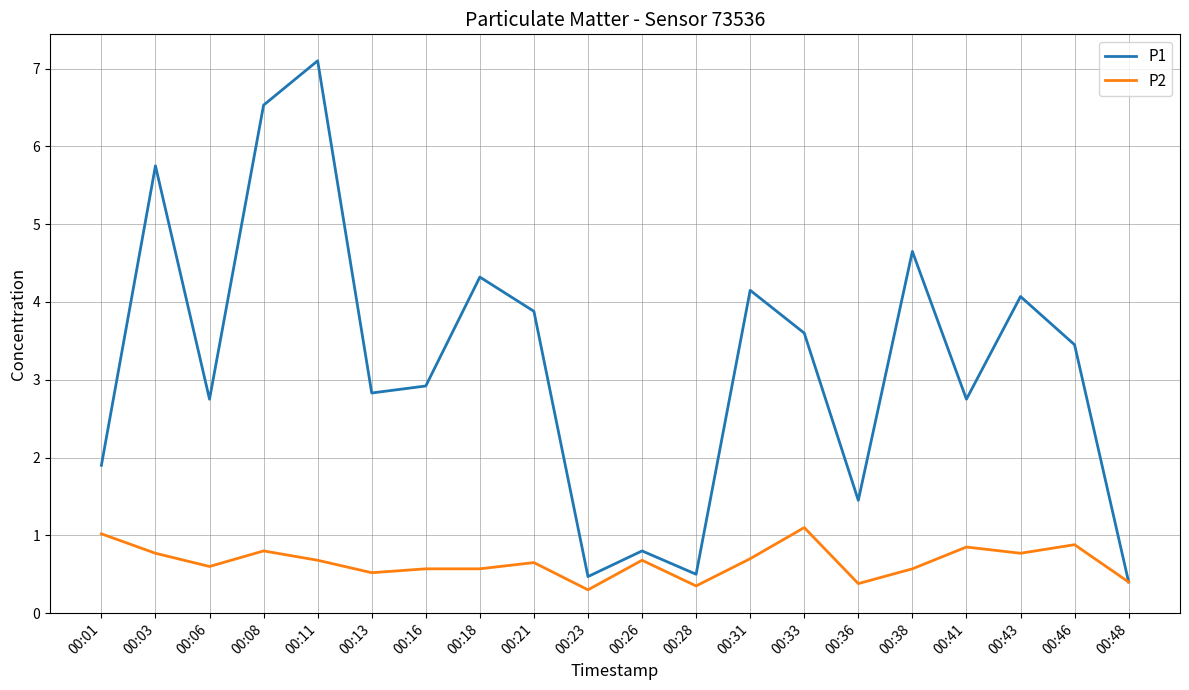

At which category does P1 reach its first local peak?

00:03